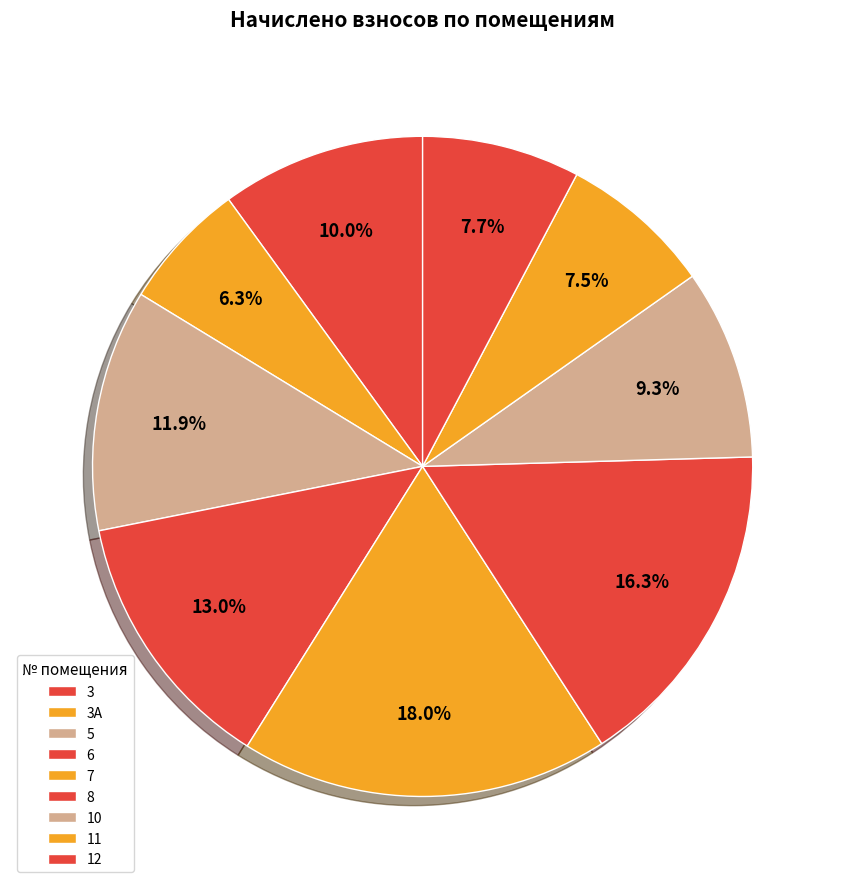

Rank the categories by value from lowest to highest.

3А, 11, 12, 10, 3, 5, 6, 8, 7